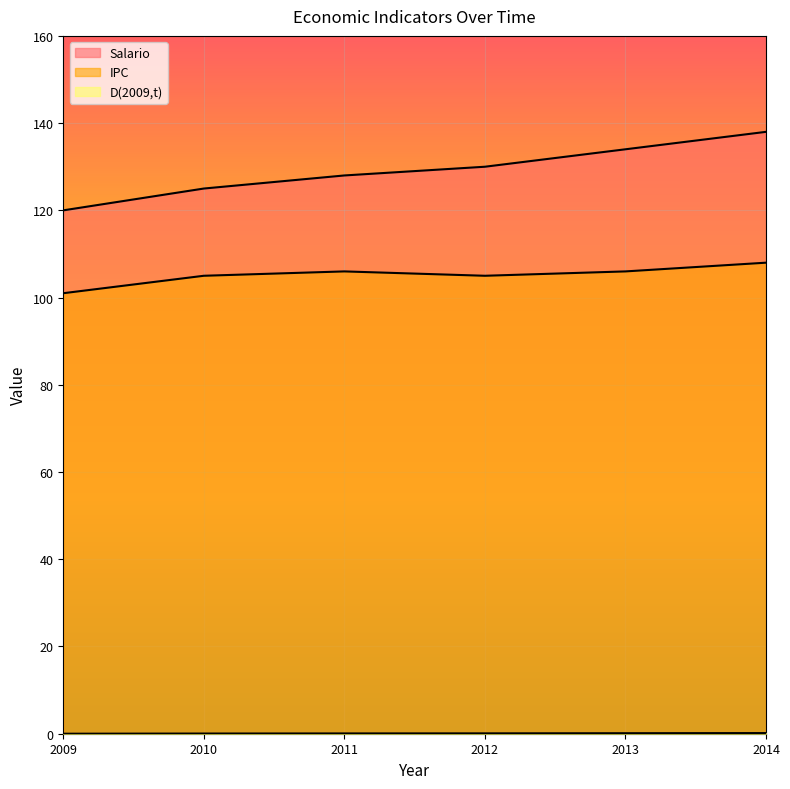

What is the difference between the highest and lowest values at 2010?

125.0